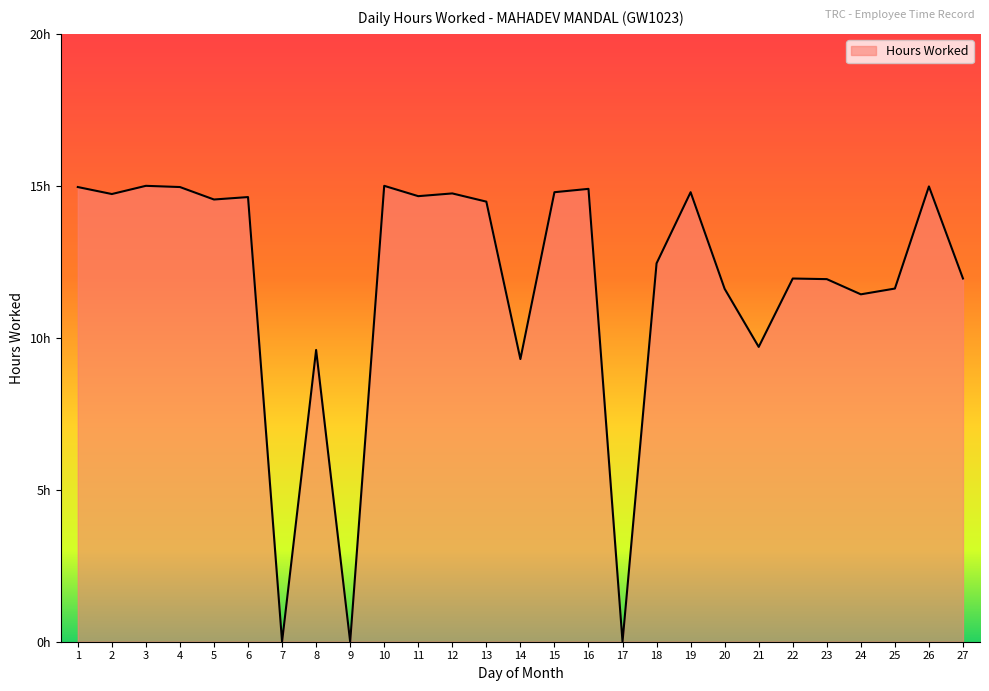

What is the average value?

11.8